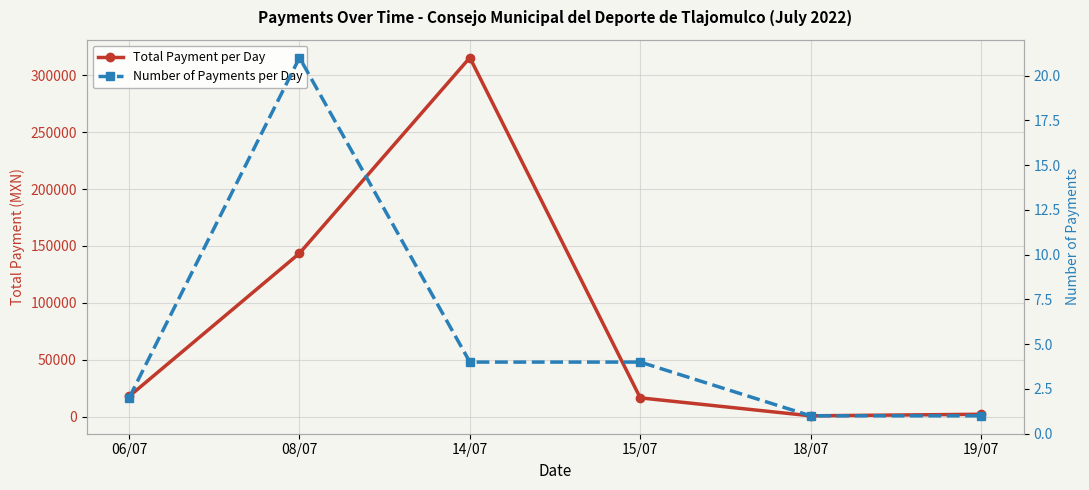

What is the value of the Number of Payments per Day point at the 2nd from the left?

21.0